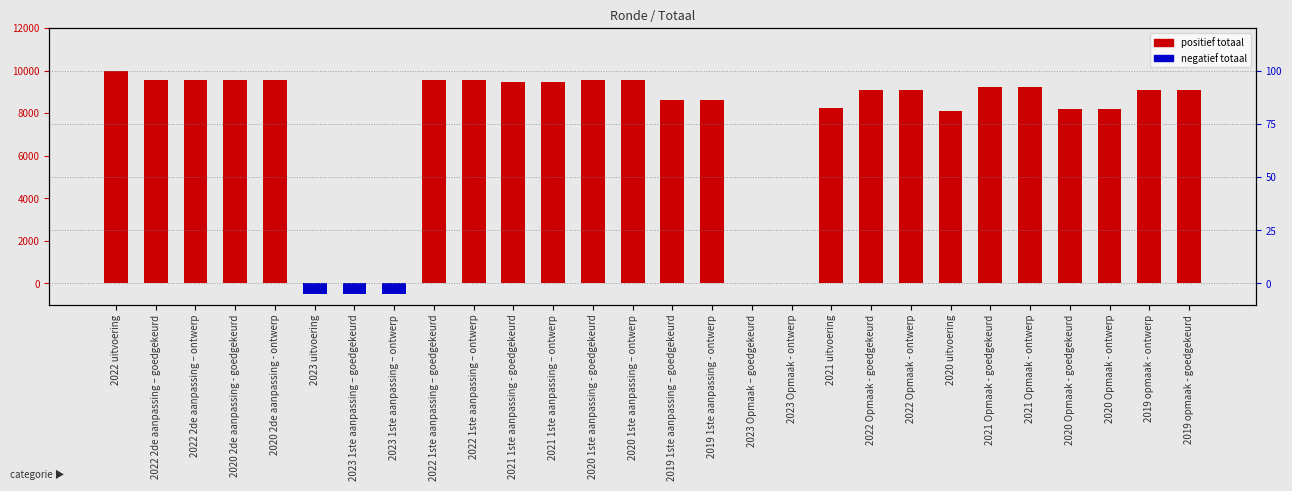

List the labels in order of value, largest first.

2022 uitvoering, 2020 2de aanpassing - goedgekeurd, 2020 2de aanpassing - ontwerp, 2020 1ste aanpassing - goedgekeurd, 2020 1ste aanpassing – ontwerp, 2022 2de aanpassing – goedgekeurd, 2022 2de aanpassing – ontwerp, 2022 1ste aanpassing – goedgekeurd, 2022 1ste aanpassing – ontwerp, 2021 1ste aanpassing - goedgekeurd, 2021 1ste aanpassing – ontwerp, 2021 Opmaak - goedgekeurd, 2021 Opmaak - ontwerp, 2019 opmaak - ontwerp, 2019 opmaak - goedgekeurd, 2022 Opmaak - goedgekeurd, 2022 Opmaak - ontwerp, 2019 1ste aanpassing – goedgekeurd, 2019 1ste aanpassing - ontwerp, 2021 uitvoering, 2020 Opmaak - goedgekeurd, 2020 Opmaak - ontwerp, 2020 uitvoering, 2023 Opmaak – goedgekeurd, 2023 Opmaak - ontwerp, 2023 uitvoering, 2023 1ste aanpassing – goedgekeurd, 2023 1ste aanpassing – ontwerp